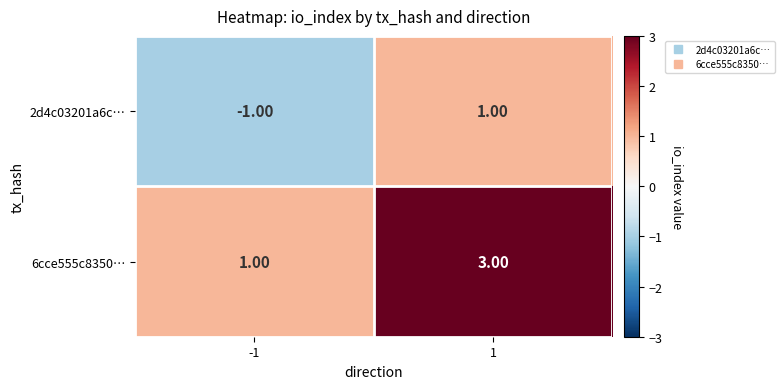

Which series has the largest total across all categories?

6cce555c8350…